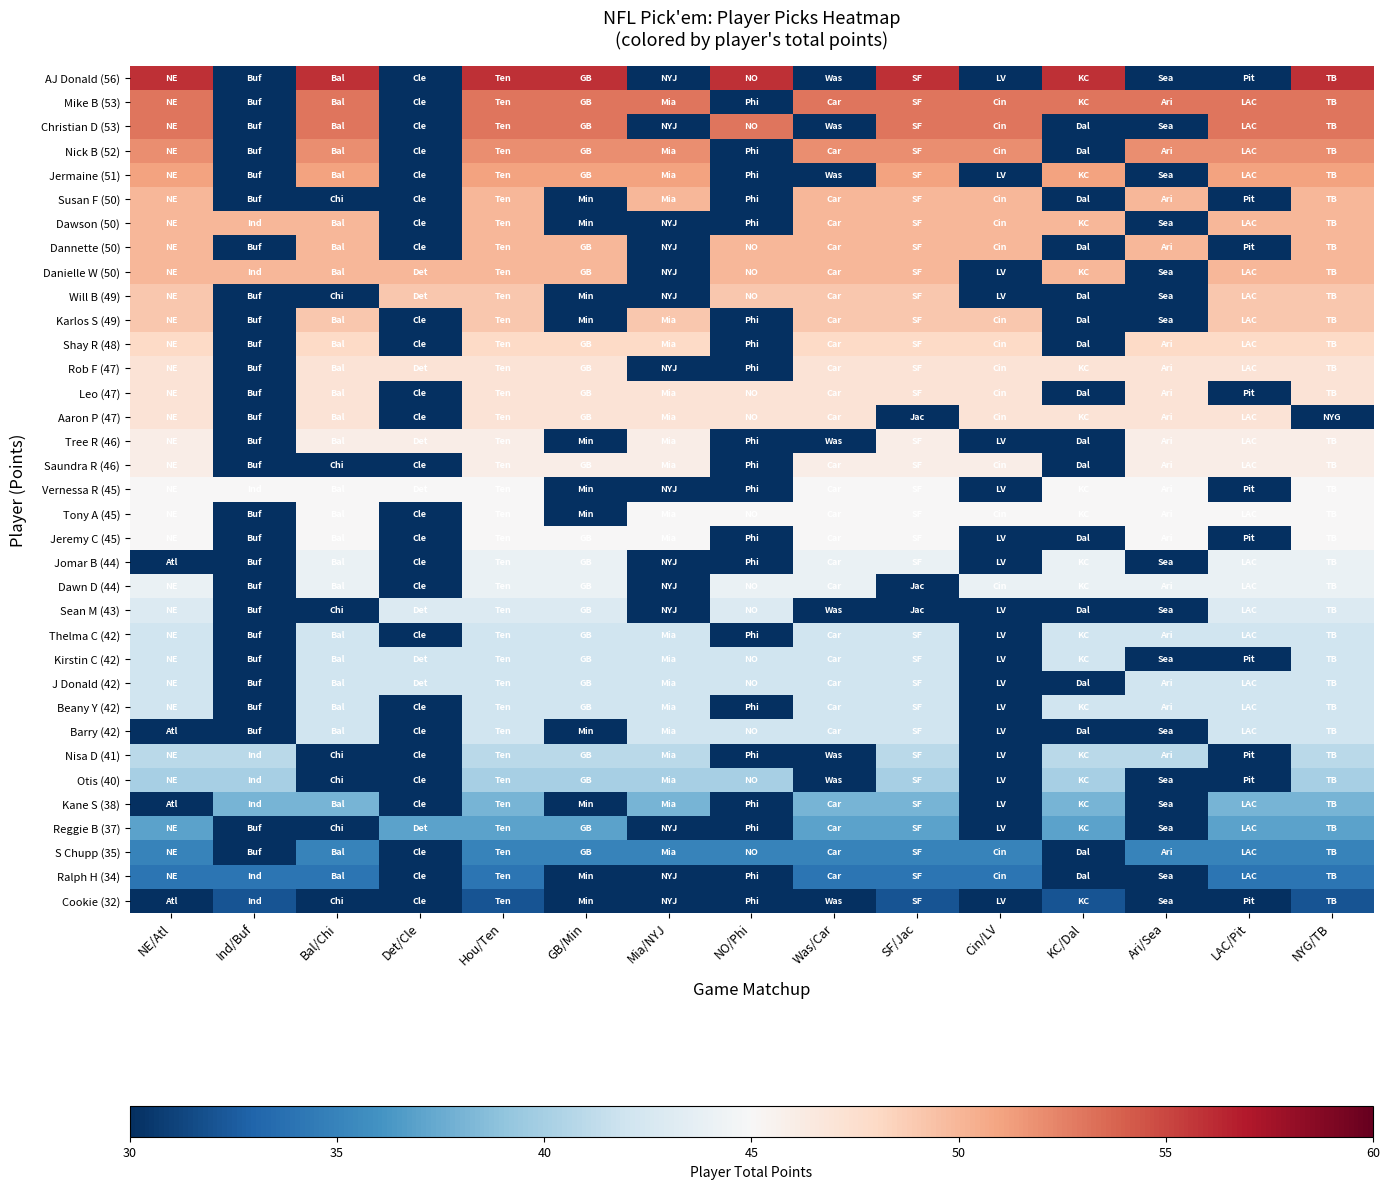

At which category is the sum across all series the highest?

Hou/Ten